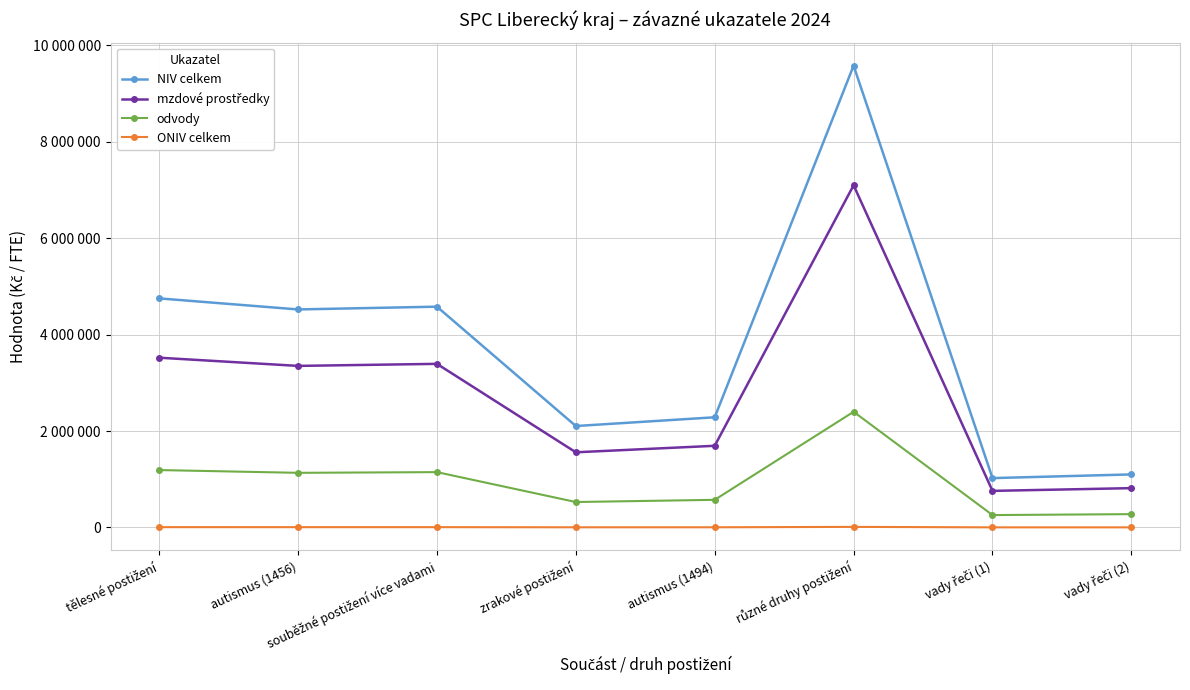

At autismus (1494), list the series in order from largest to smallest.

NIV celkem, mzdové prostředky, odvody, ONIV celkem